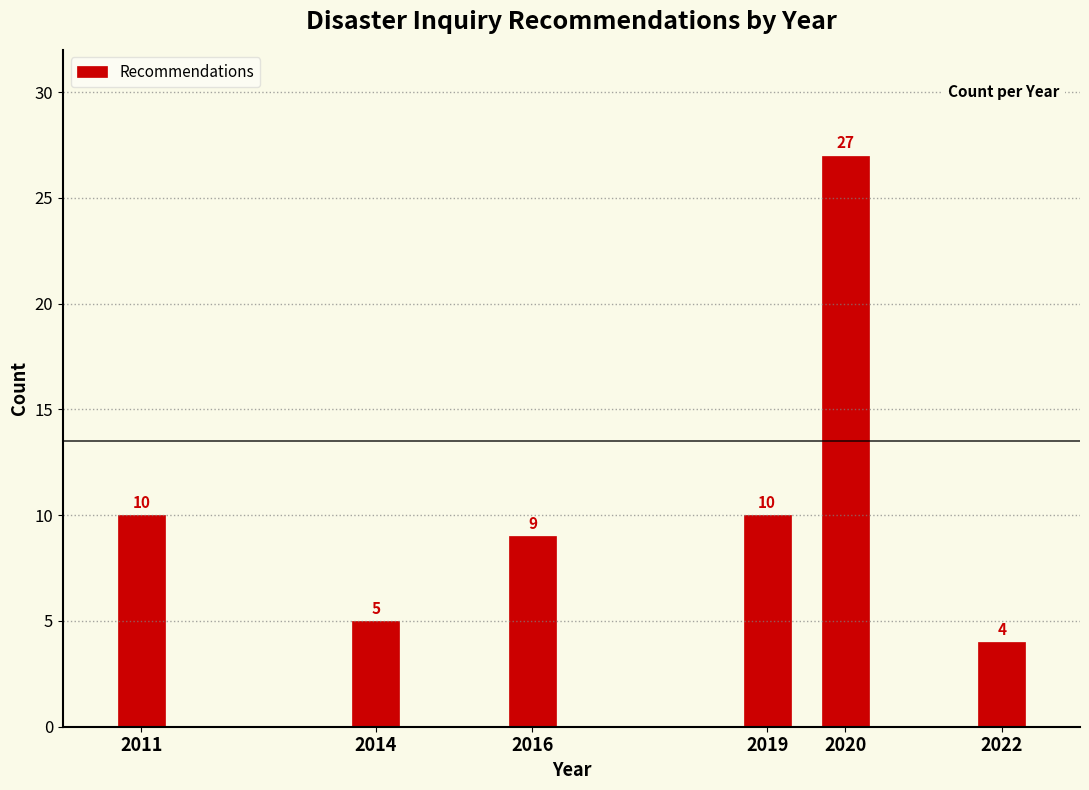

Reading left to right, list all the values displayed in this chart.

10	5	9	10	27	4